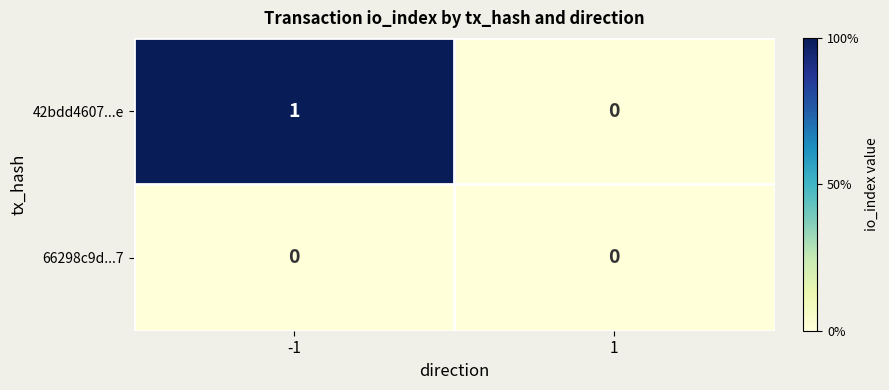

Rank the series by their average value, from highest to lowest.

42bdd4607...e, 66298c9d...7